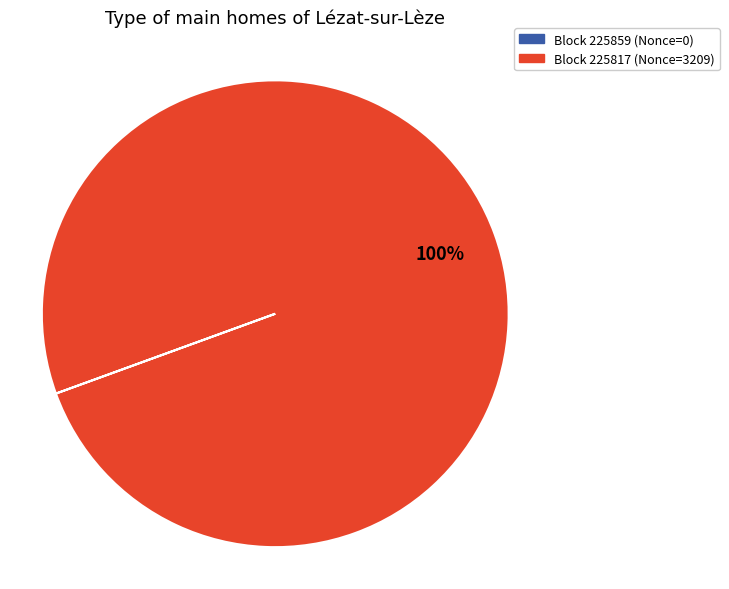

Is there any slice that represents more than half of the pie?

Yes